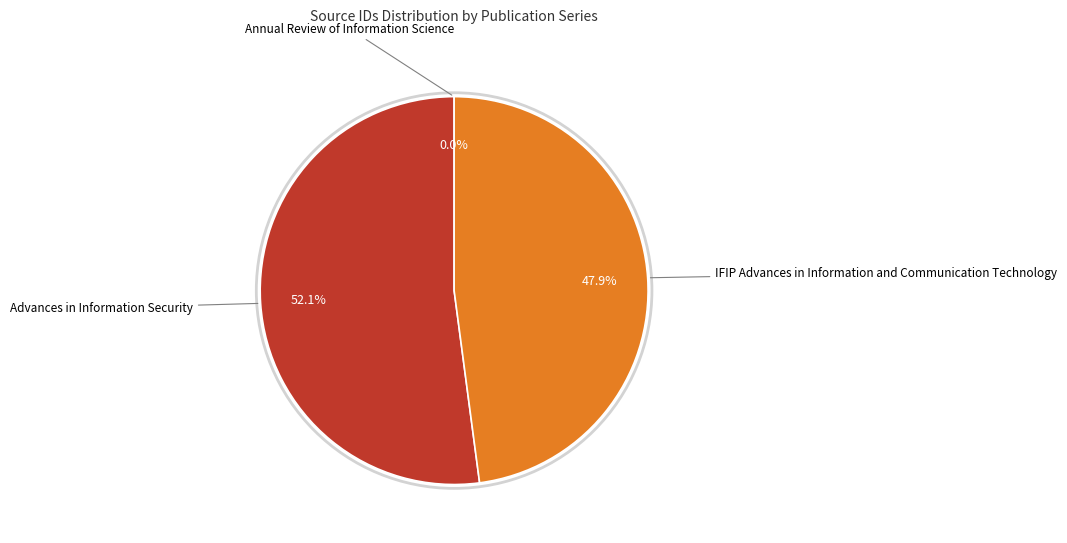

What portion of the pie excludes Advances in Information Security?

47.9%